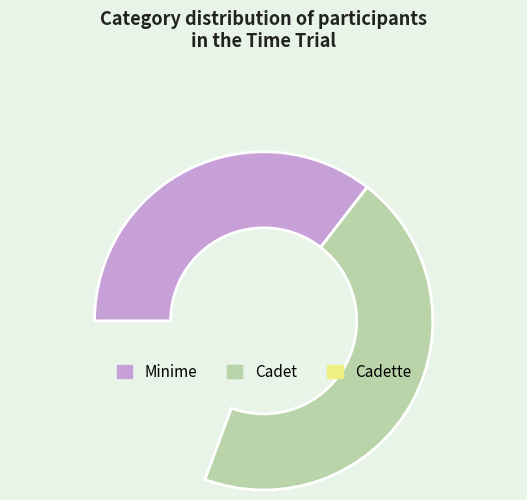

To the nearest percent, what is the difference between the Cadet and Minime slice percentages?

10%